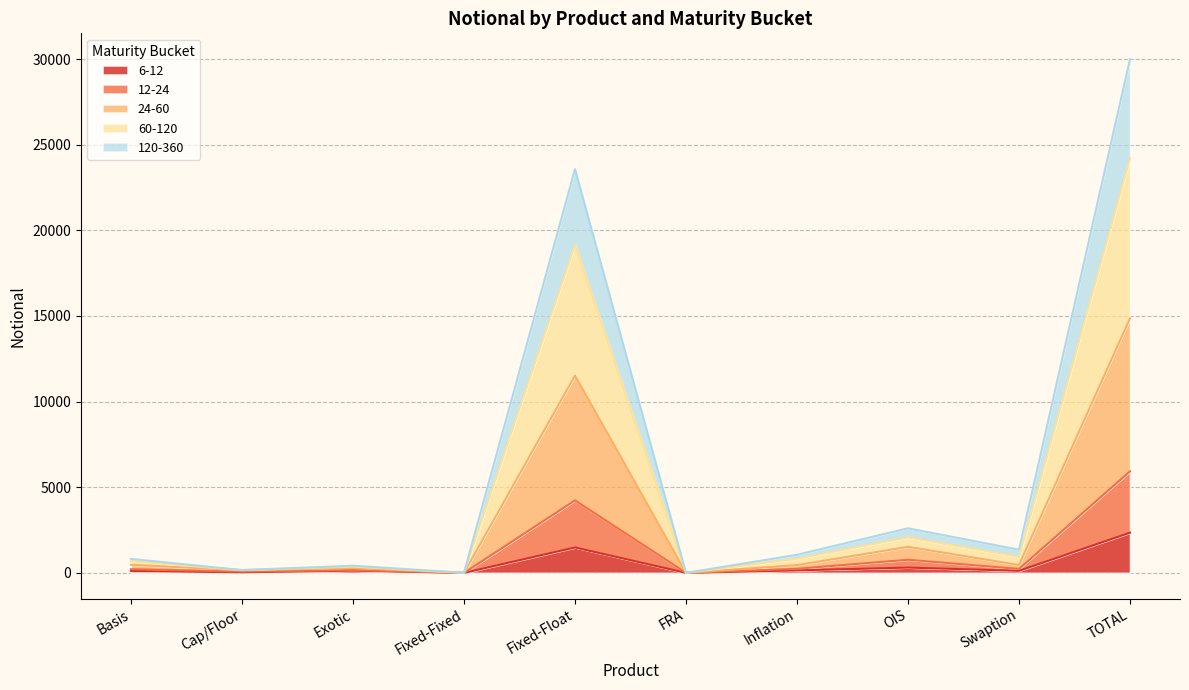

True or false: 6-12 has a value of 0 at Fixed-Fixed.

True